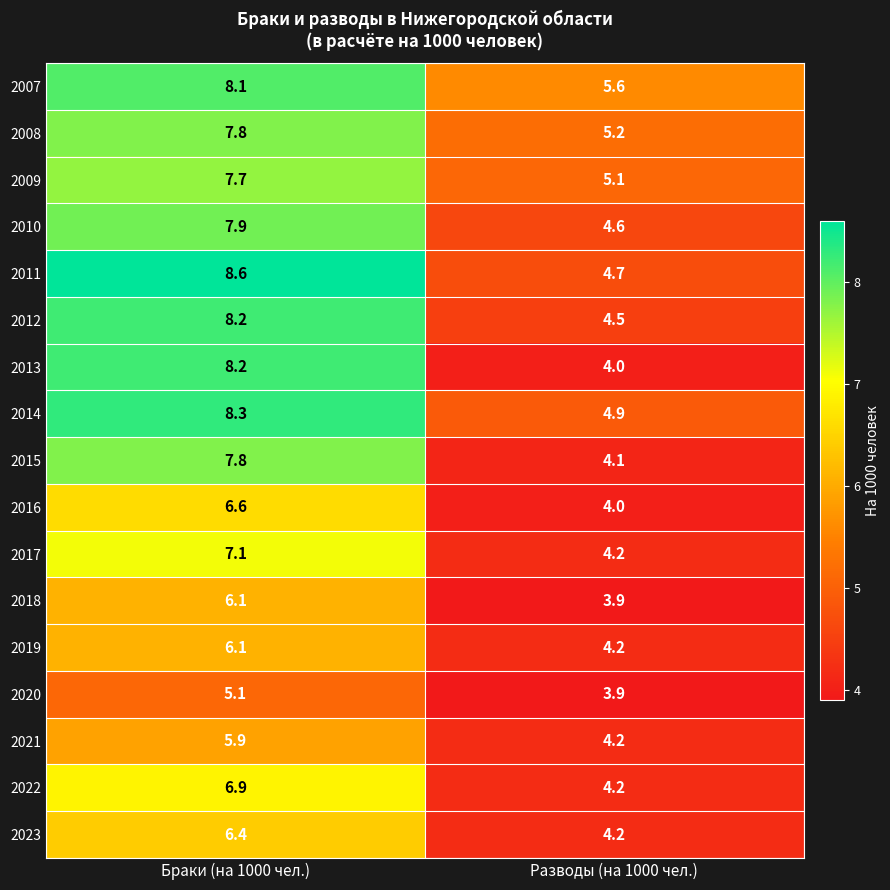

Is it true that 2012 equals 8.2 at Браки (на 1000 чел.)?

True